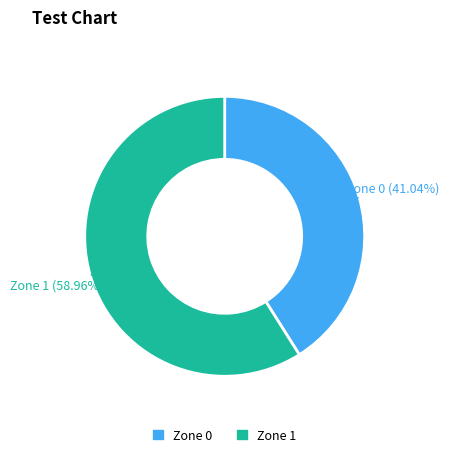

Is the sum of Zone 0 and Zone 1 greater than half?

Yes